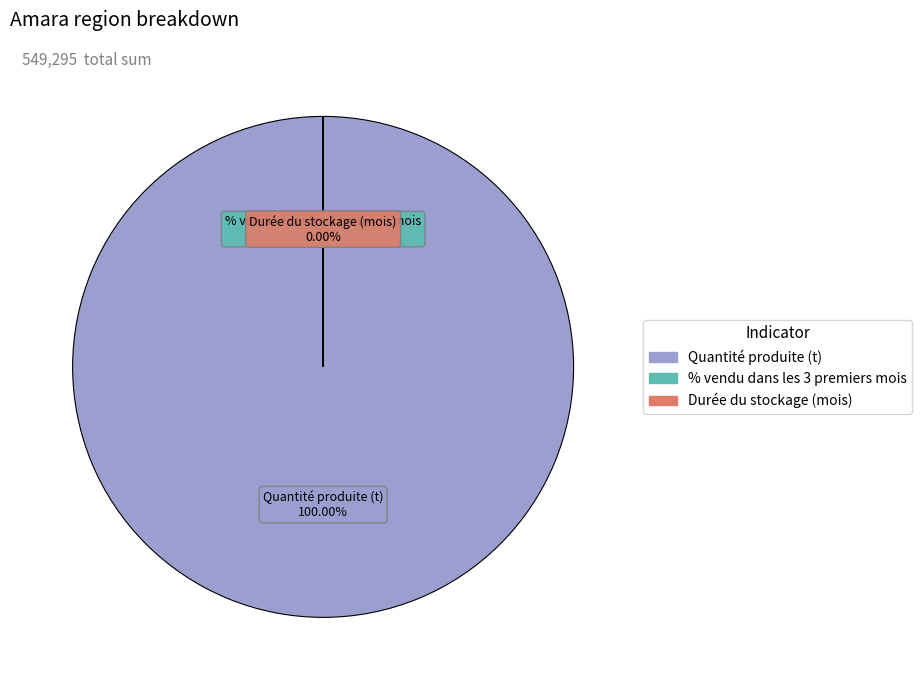

The Durée du stockage (mois) slice represents 6% of the pie. True or false?

False